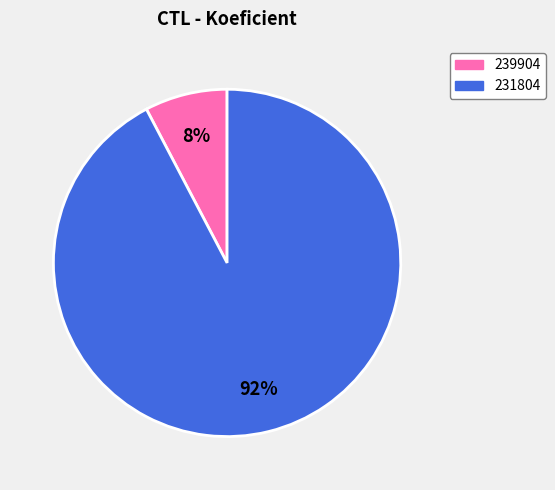

Between 239904 and 231804, which is larger?

231804